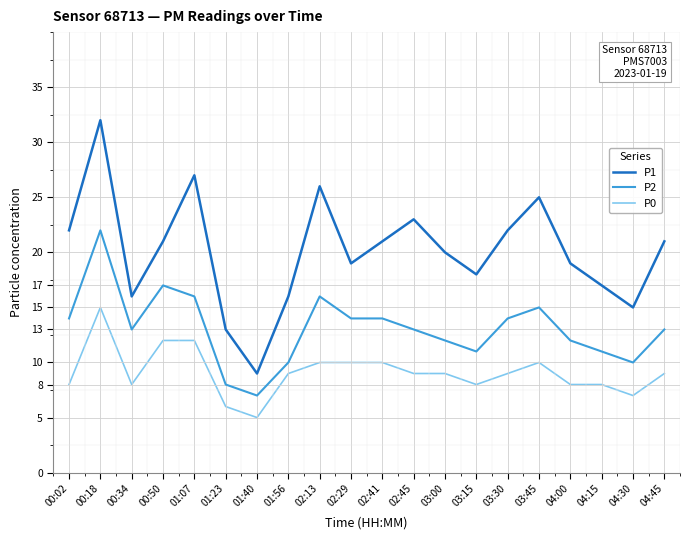

Read the P2 value at 02:29, to the nearest 10.

10